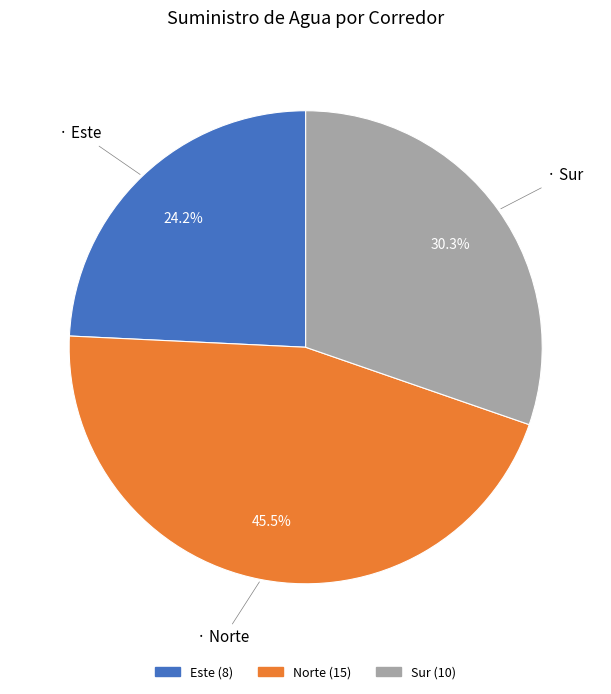

Is the sum of Este and Norte greater than half?

Yes